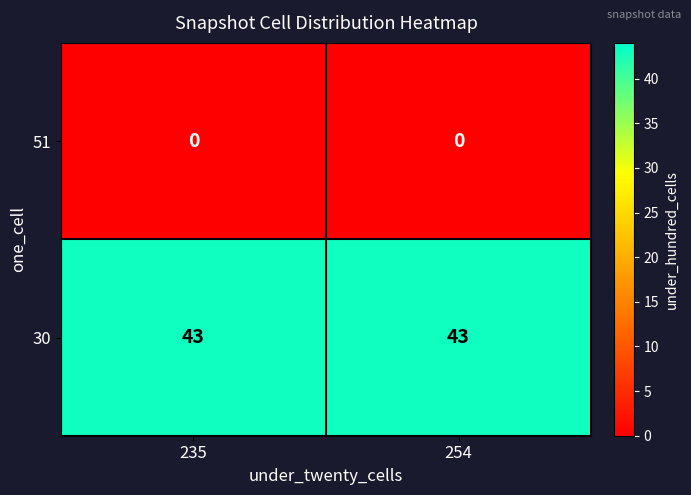

What is the greatest value displayed?

43